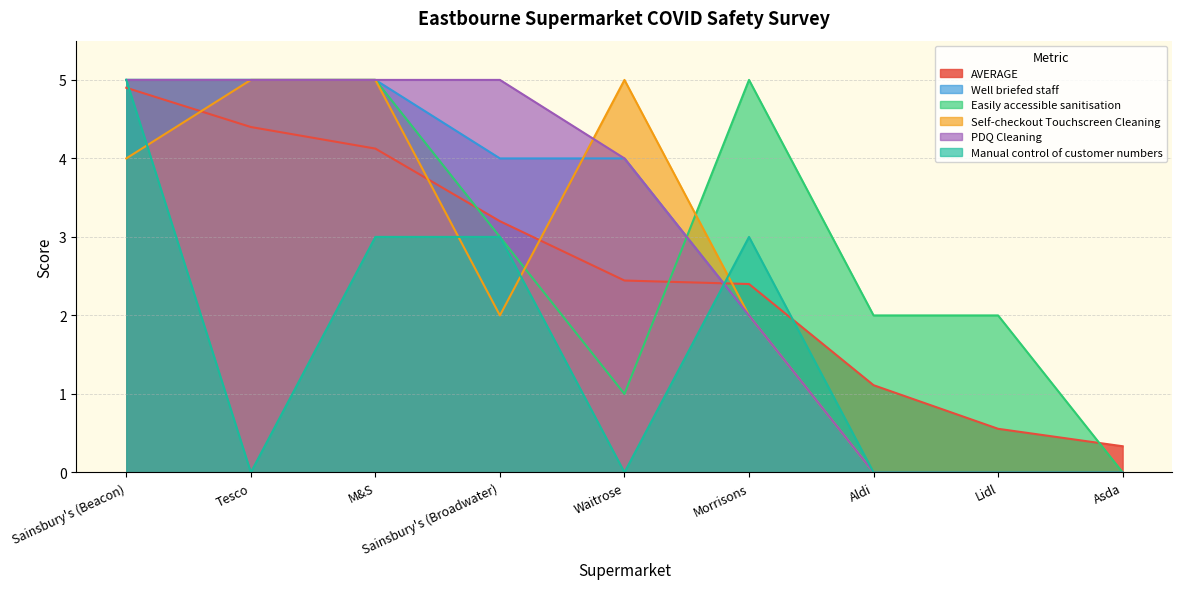

How many categories are shown in the chart?

9